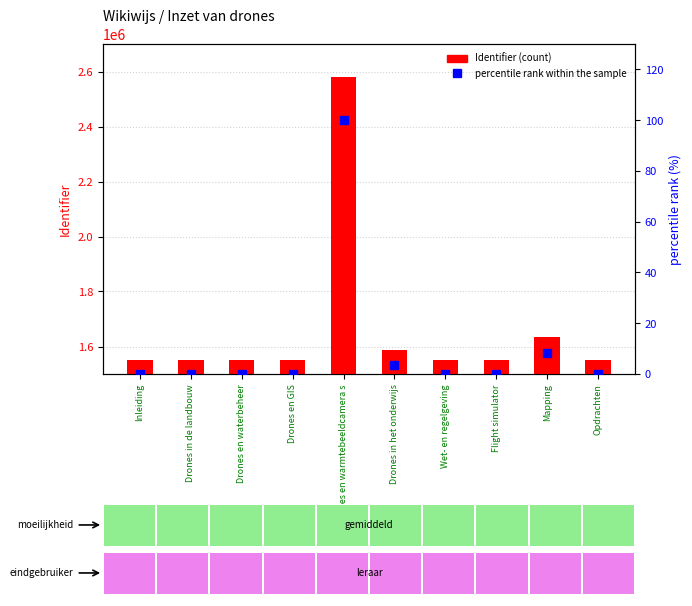

The value of percentile rank within the sample at Opdrachten is 0.0. True or false?

True